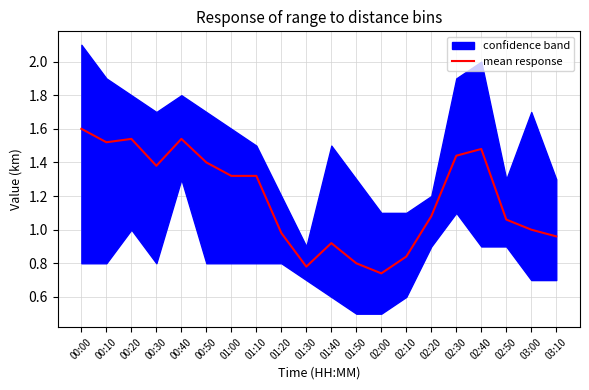

At which category does the data reach its first local peak?

00:20